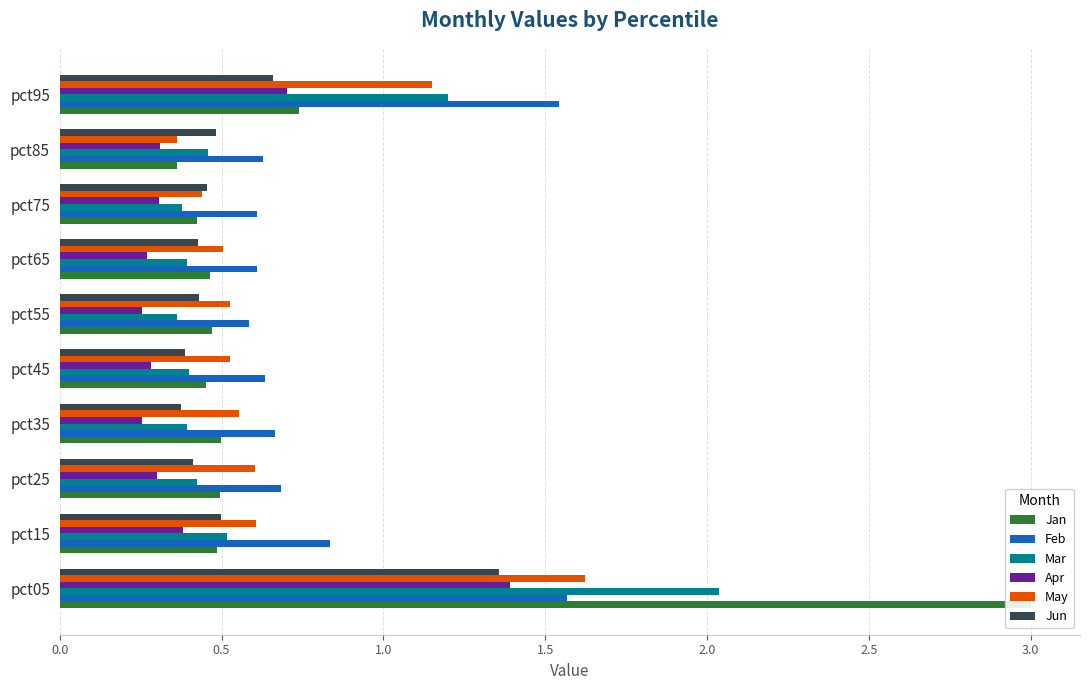

What is the highest value of the Feb series?

1.6